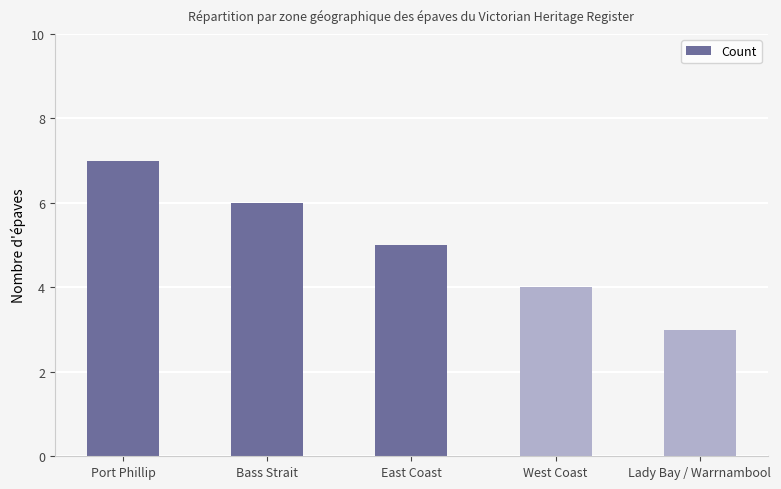

What is the sum of the values at Lady Bay / Warrnambool and West Coast?

7